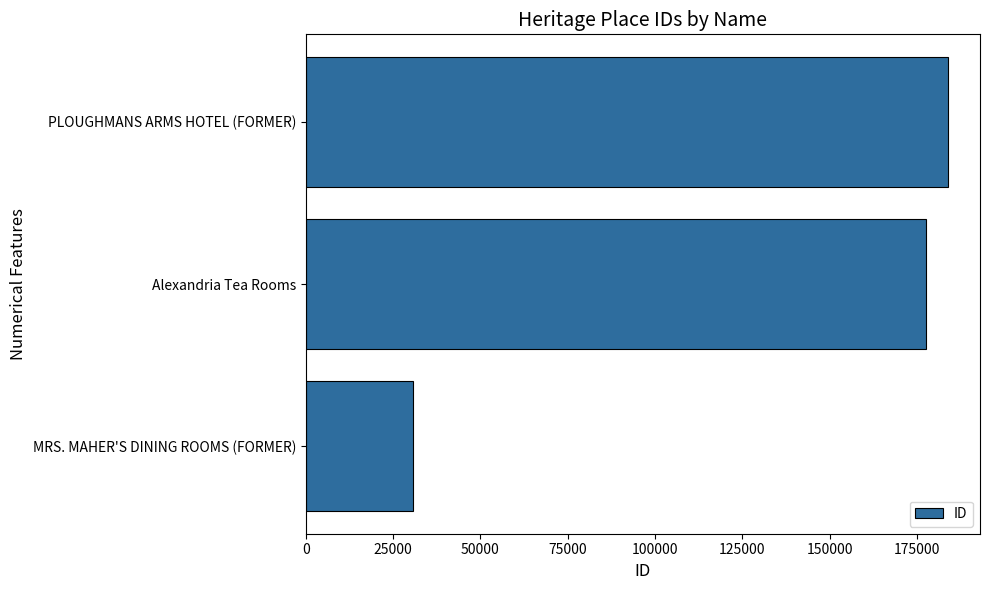

Reading bottom to top, transcribe all the data shown in this chart.

MRS. MAHER'S DINING ROOMS (FORMER)=30784	Alexandria Tea Rooms=177418	PLOUGHMANS ARMS HOTEL (FORMER)=183808